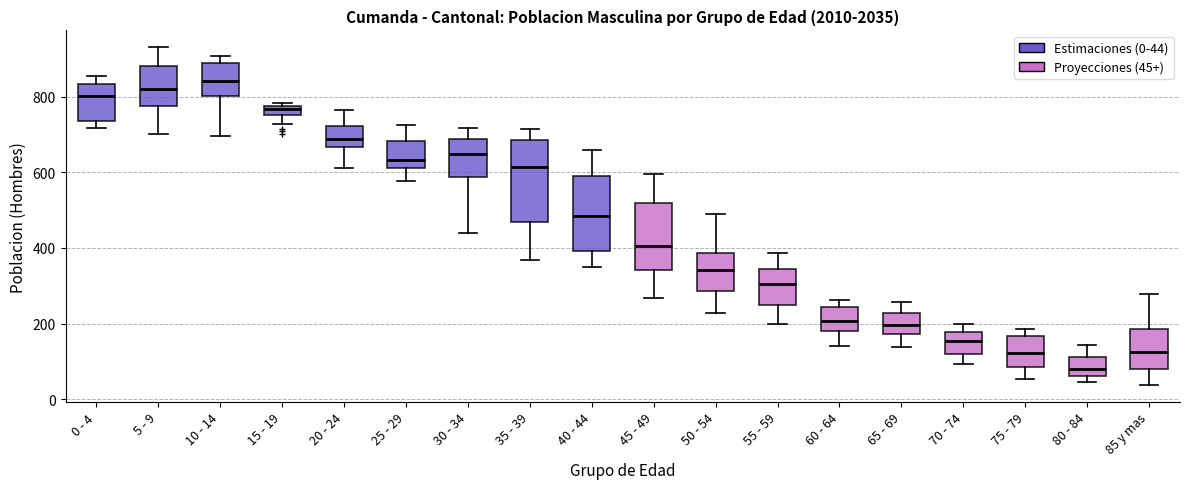

Which box has the lowest median line?

80 - 84